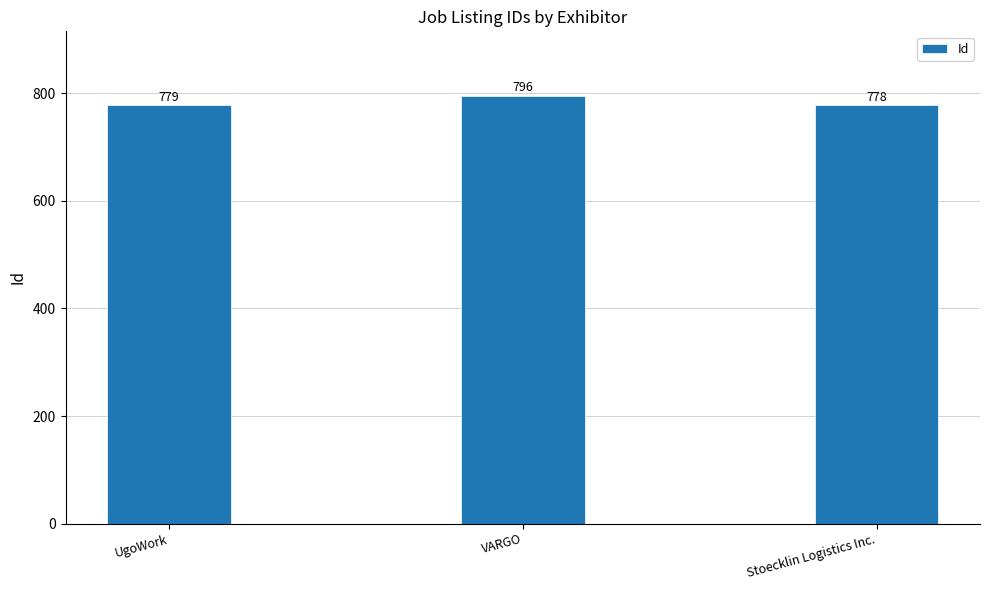

What is the label of the 2nd bar from the left?

VARGO